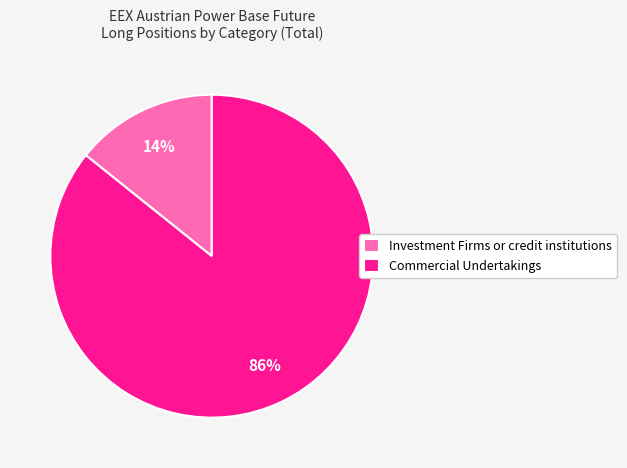

Approximately how many times larger is the value at Investment Firms or credit institutions compared to Commercial Undertakings?

0.2